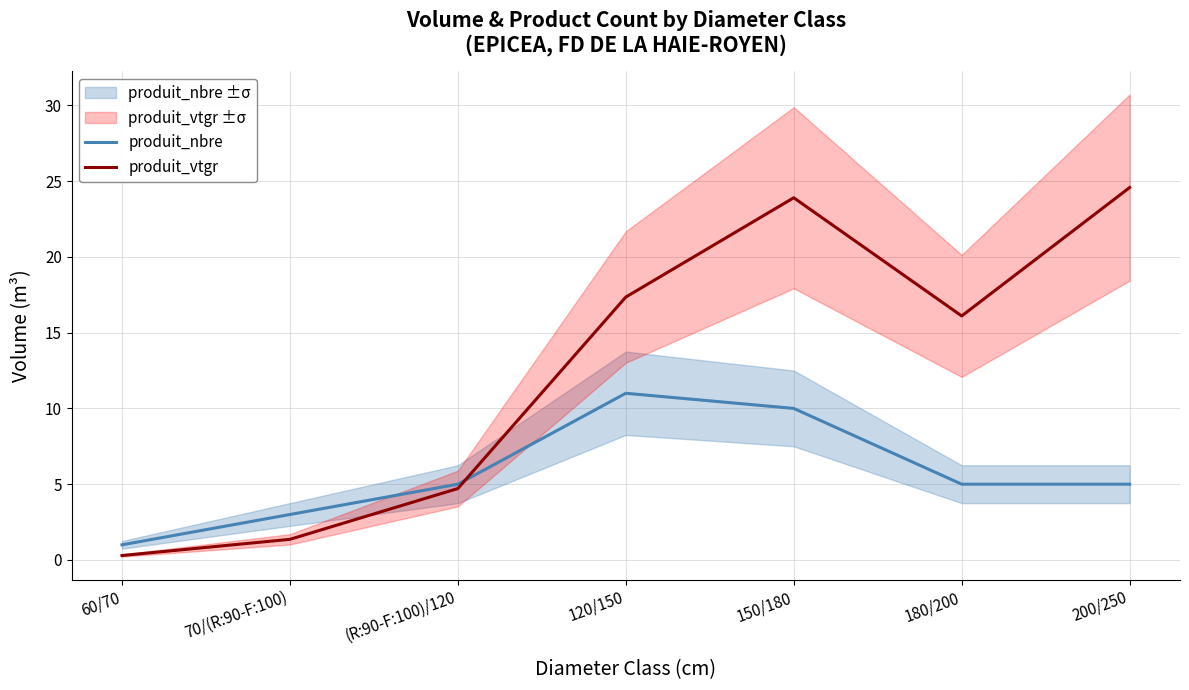

Is it true that produit_vtgr equals 1.4 at 70/(R:90-F:100)?

True